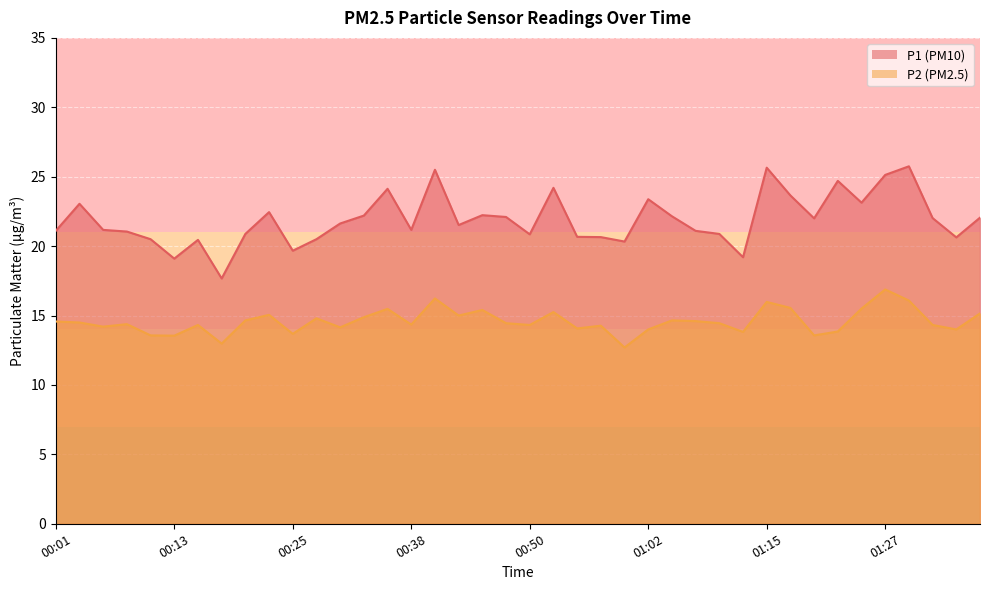

The P1 series shows 21.2 at 00:38. True or false?

True